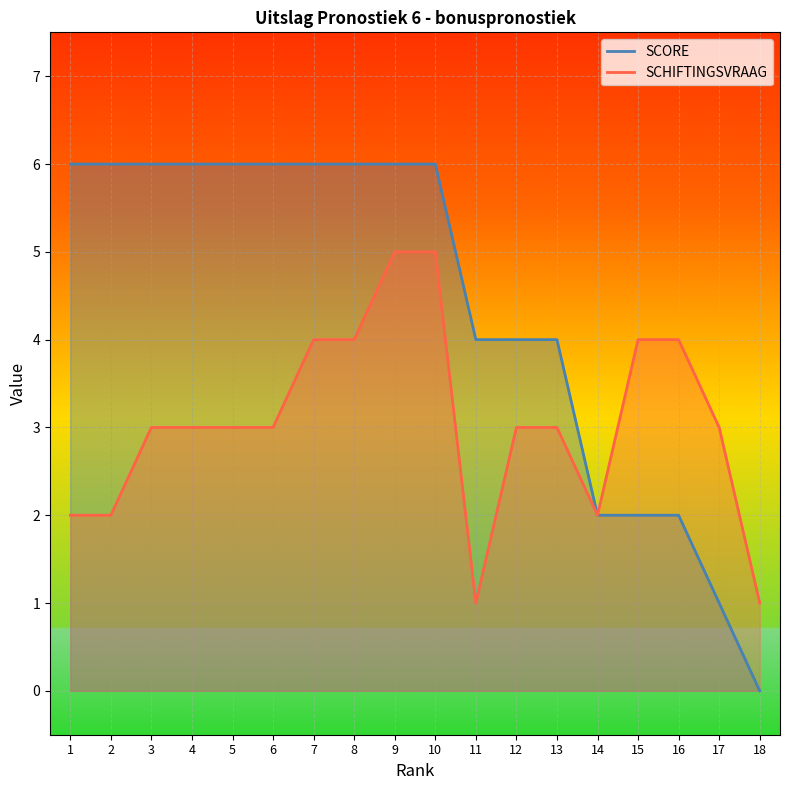

What is the value of the SCORE point at the 17th from the left?

1